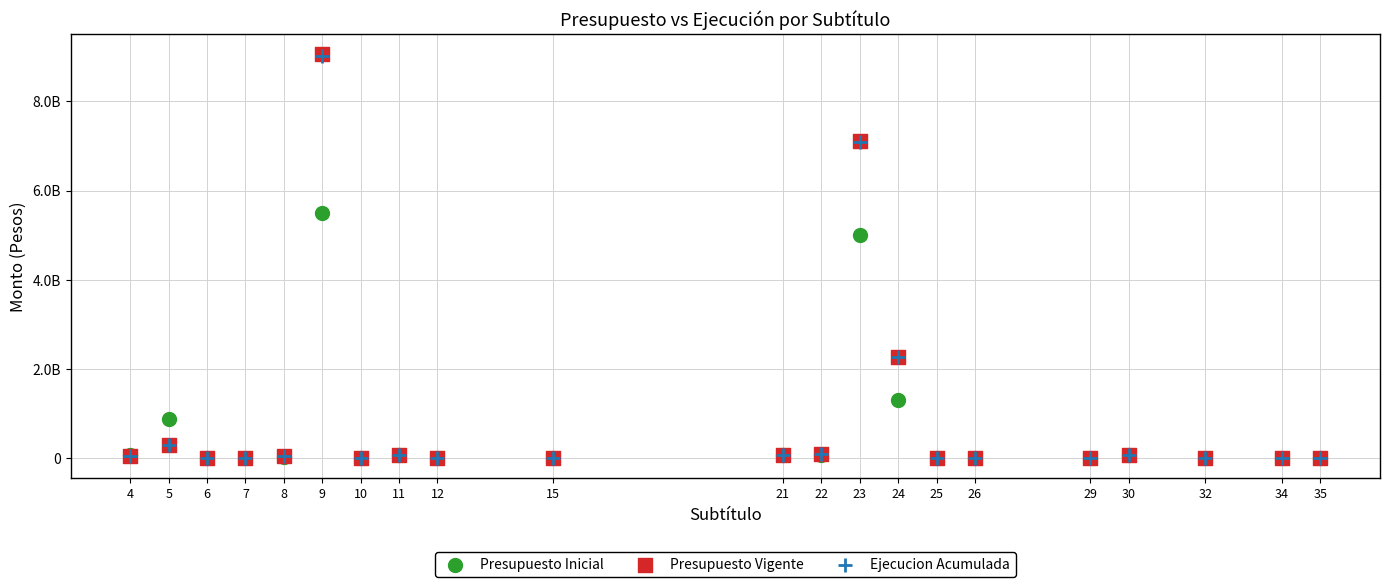

Which series has the largest Y range (max minus min)?

Presupuesto Vigente